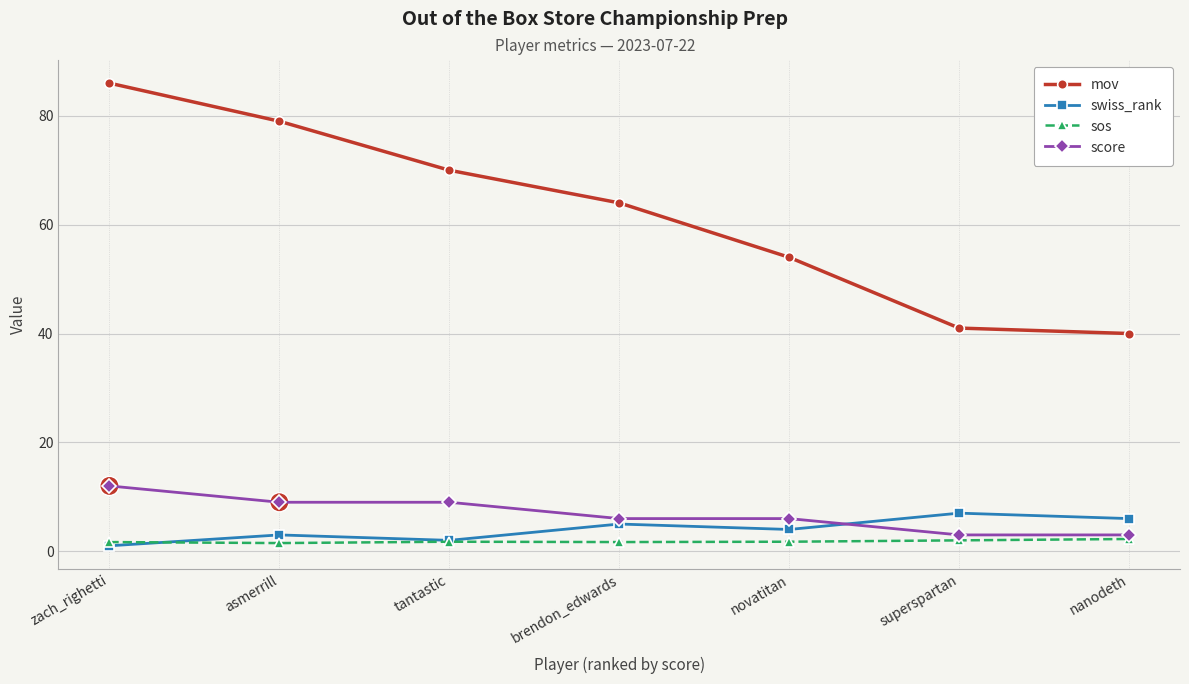

Which series has the largest range (max minus min)?

mov